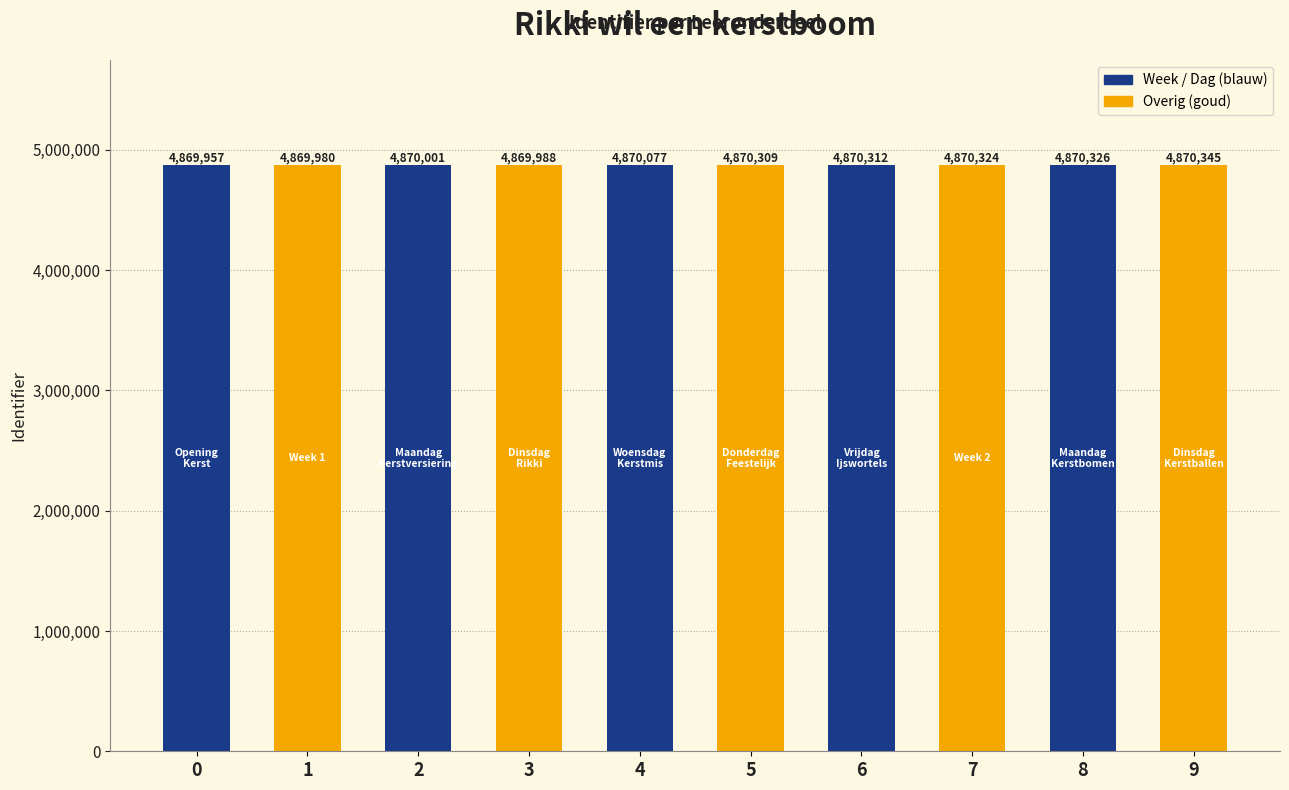

Reading left to right, what are all the values shown in this chart?

0=4869957	1=4869980	2=4870001	3=4869988	4=4870077	5=4870309	6=4870312	7=4870324	8=4870326	9=4870345